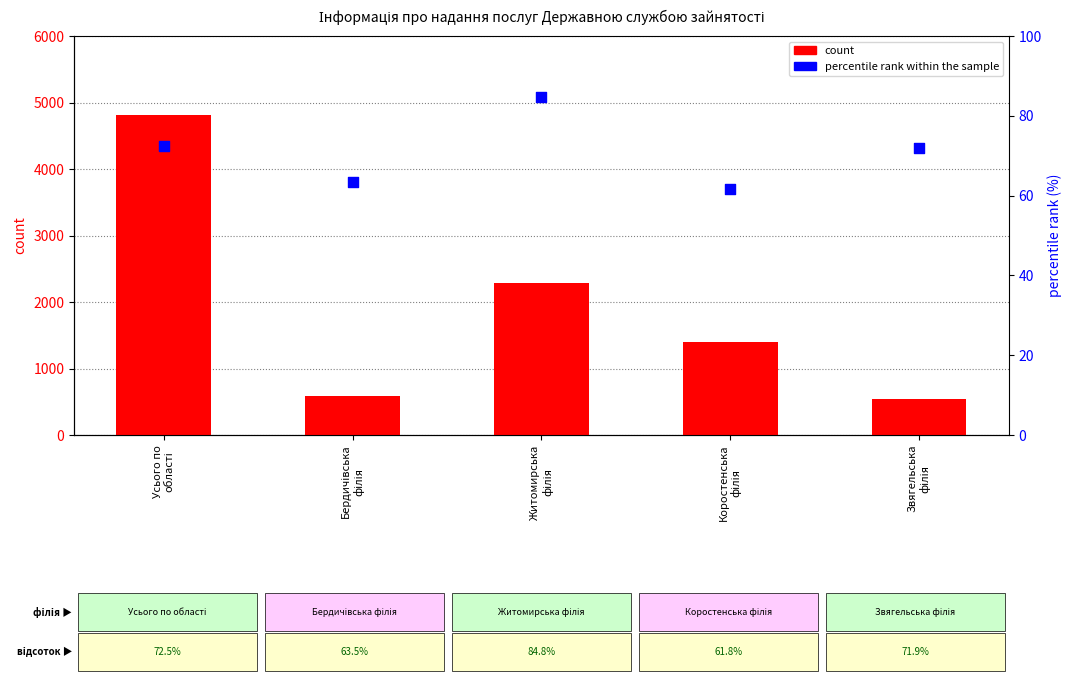

Which series contains the highest Y value?

count